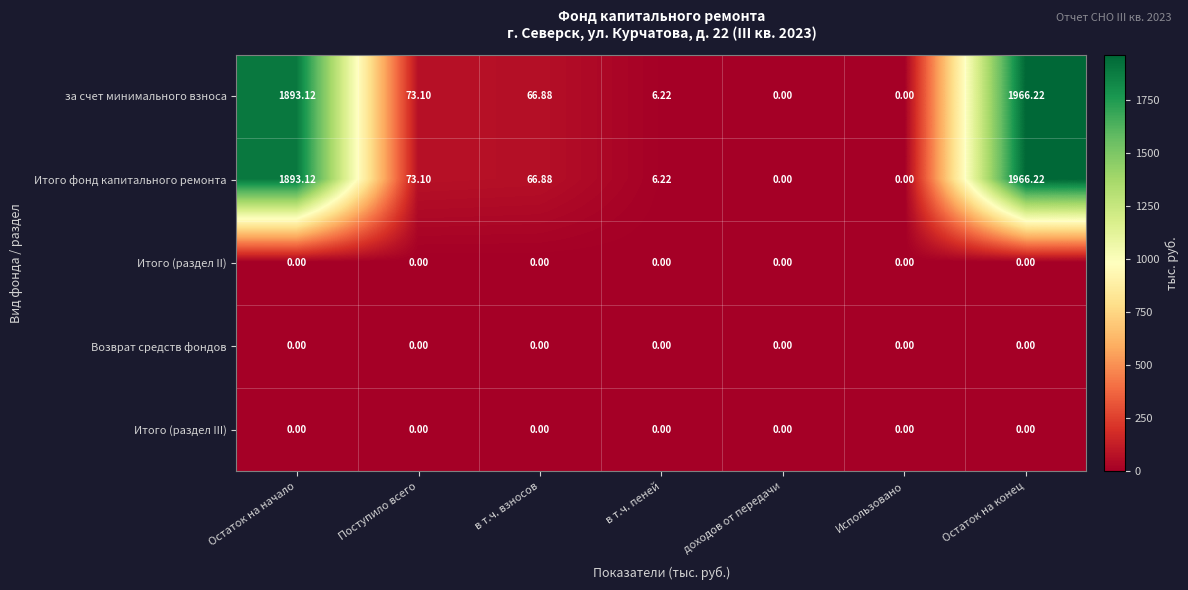

At which category does the chart reach its peak across all series?

Остаток на конец